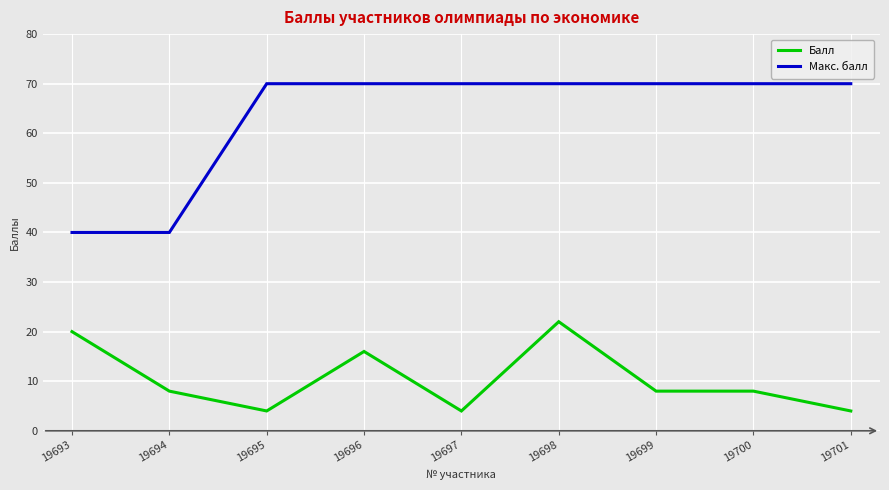

What is the spread (max minus min) of values at 19698?

48